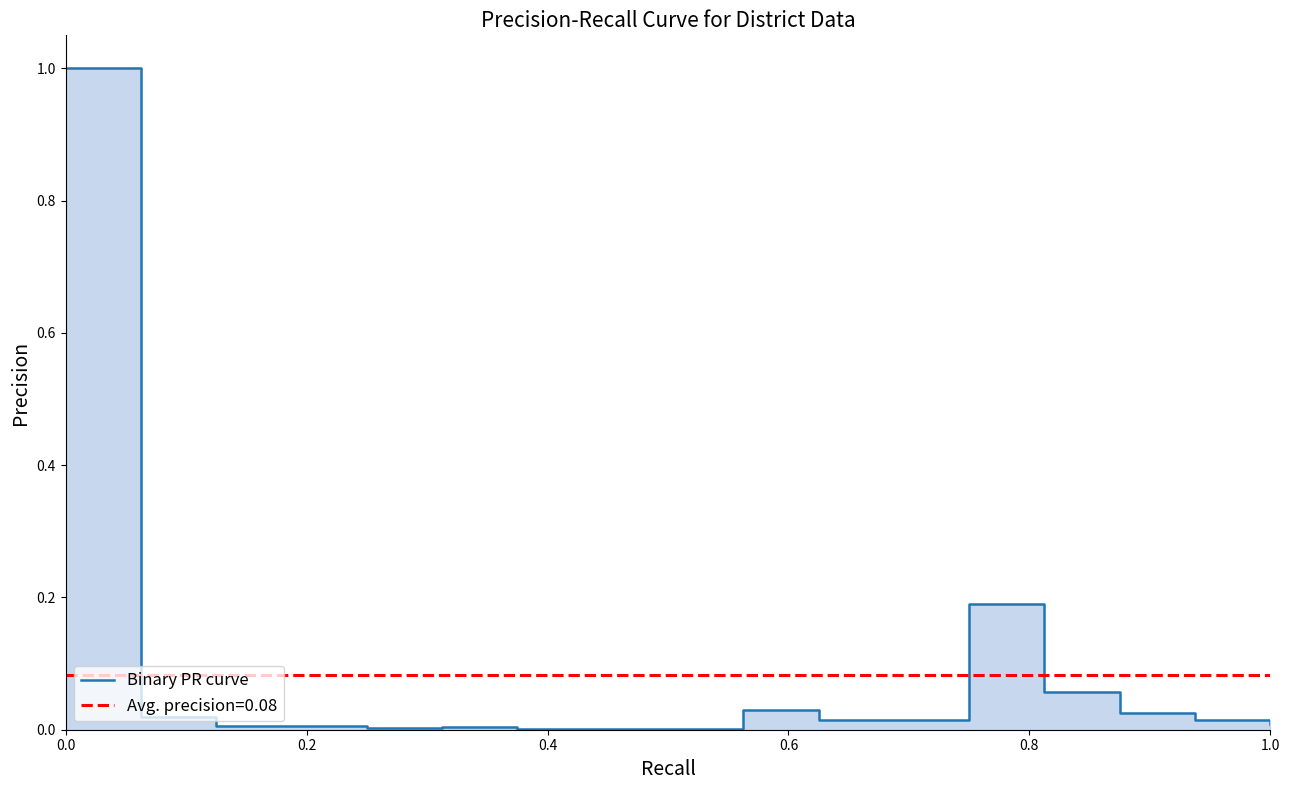

The chart shows a value of 1.4 at 0.0. True or false?

False